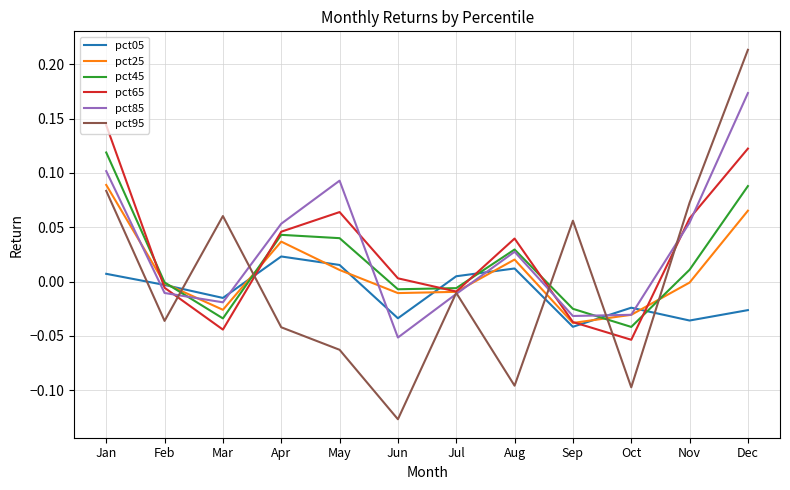

At which label does pct65 first exceed 0?

Jan